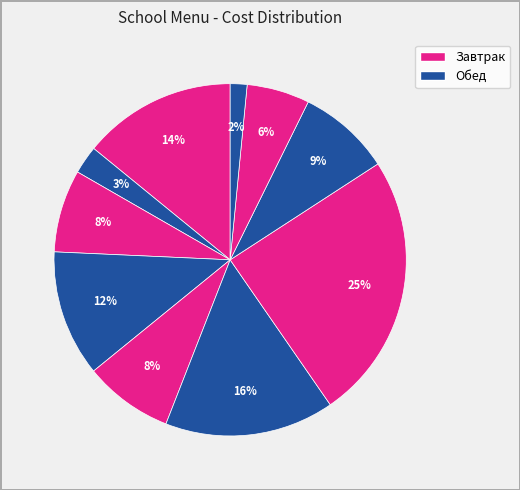

How many slices are in this pie chart?

10